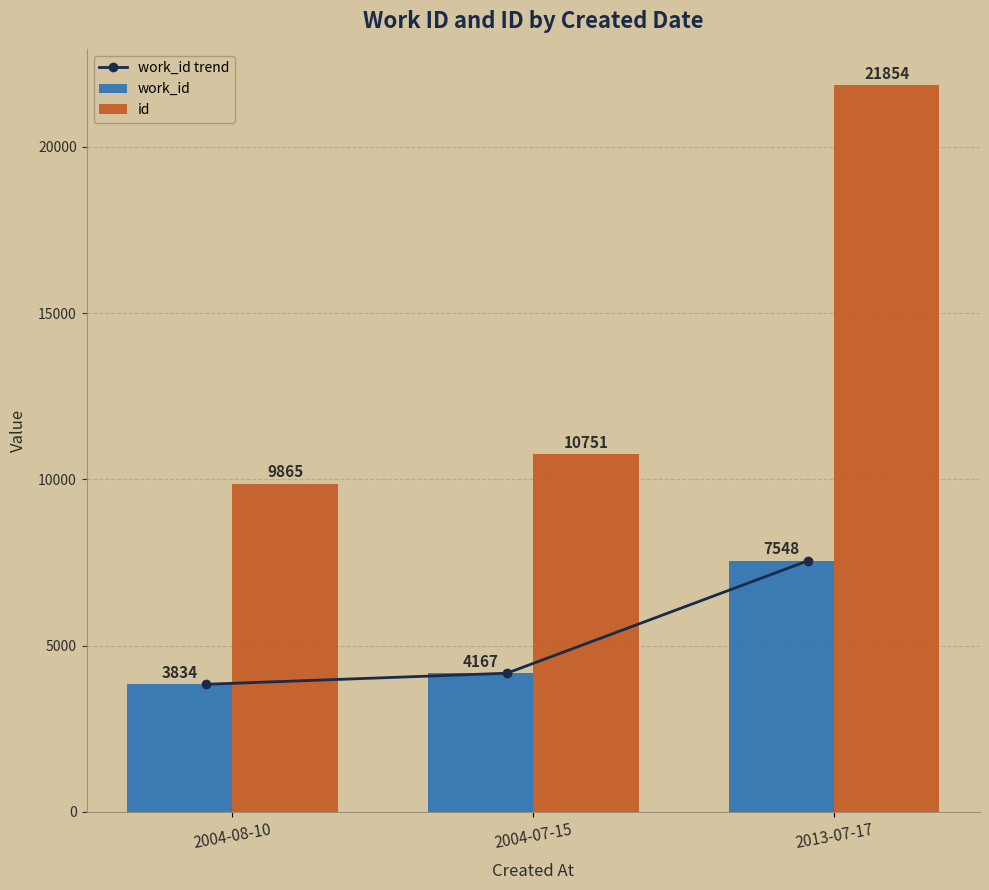

What is the difference between the maximum and minimum values in the work_id series?

3714